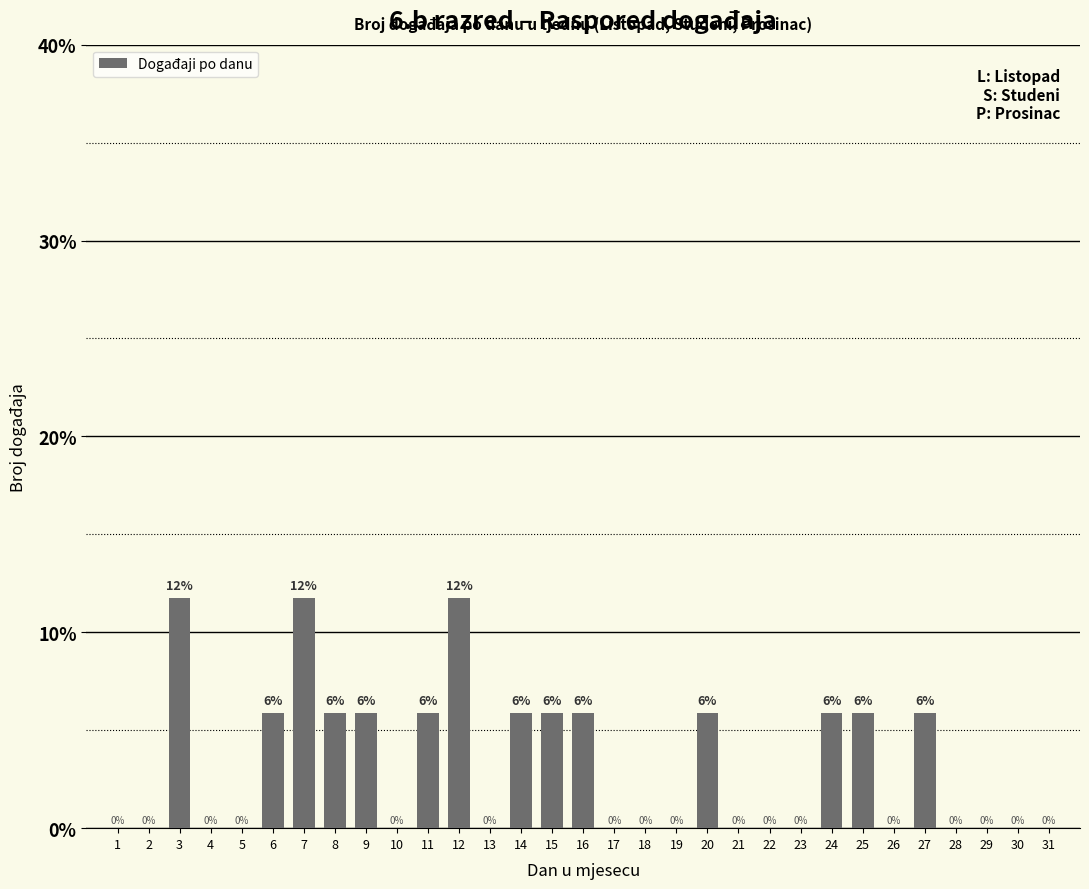

The value at 21 is 0.0. True or false?

True